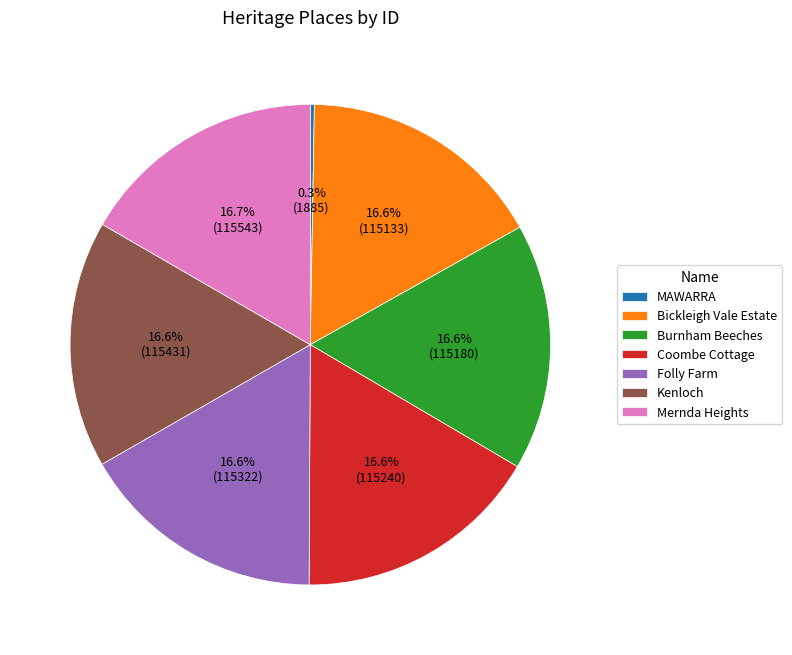

Is there any slice that represents more than half of the pie?

No